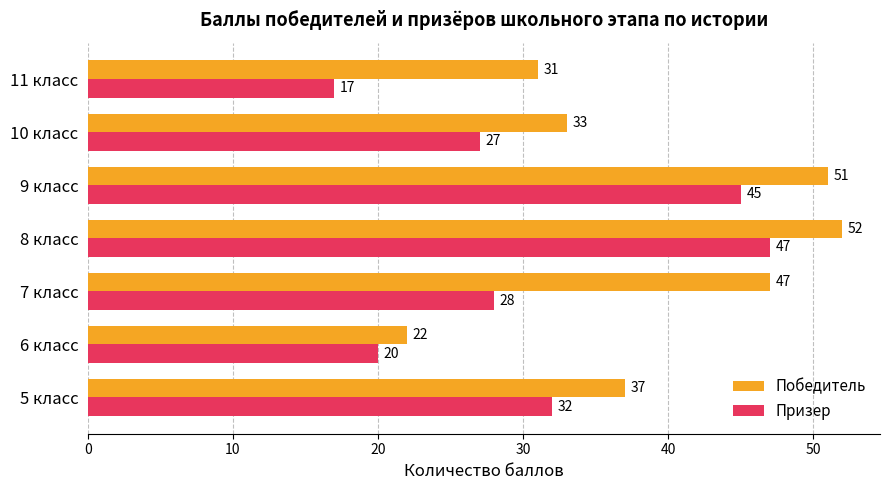

How many data points in Призер are less than 28?

3